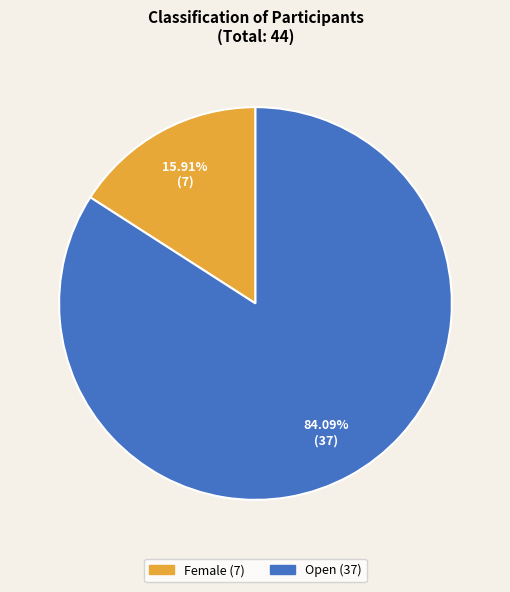

What is the smallest slice in the pie chart?

Female